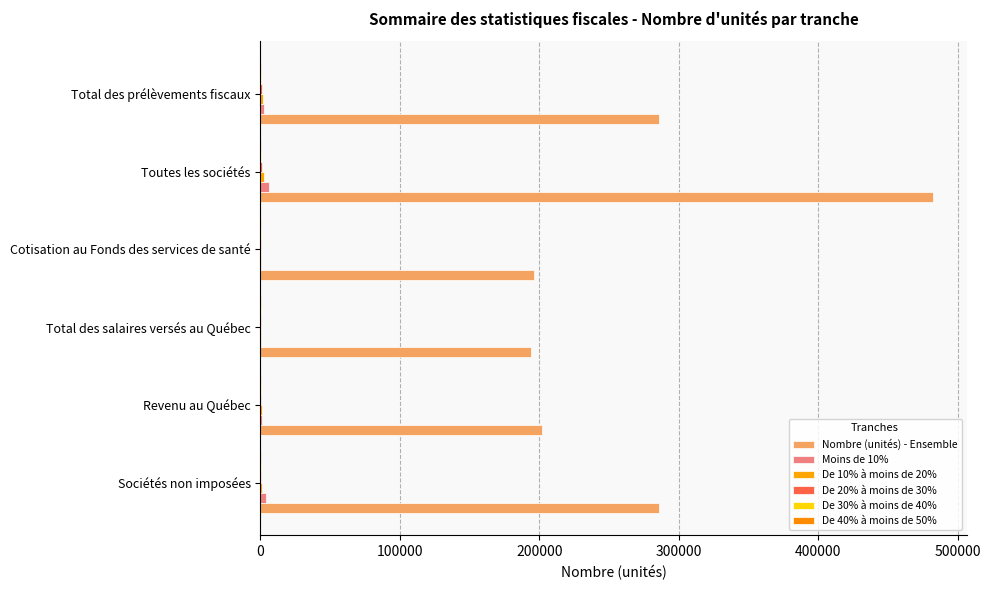

How many series are shown in this chart?

6